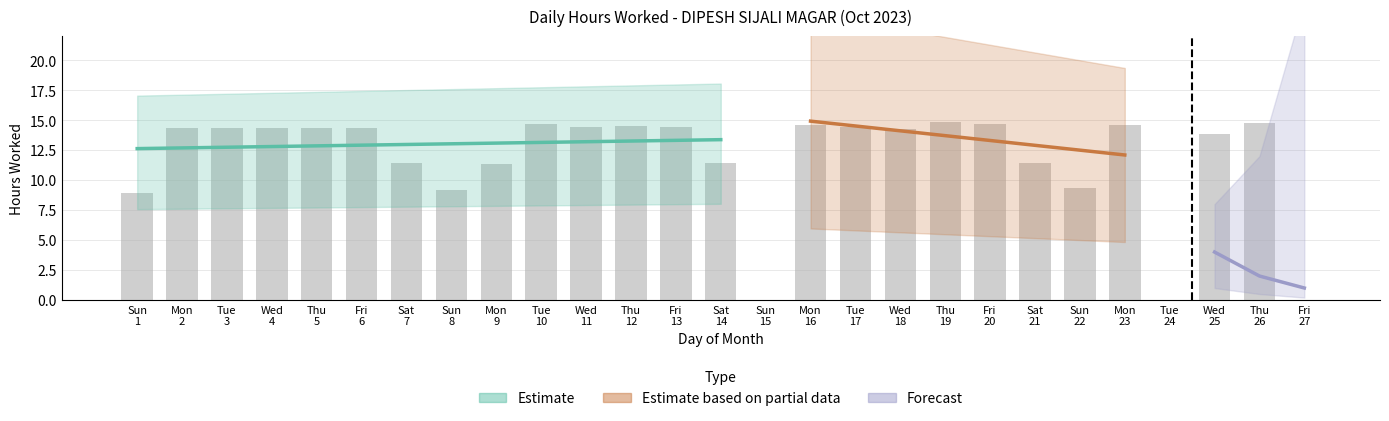

How many positive values are there?

24